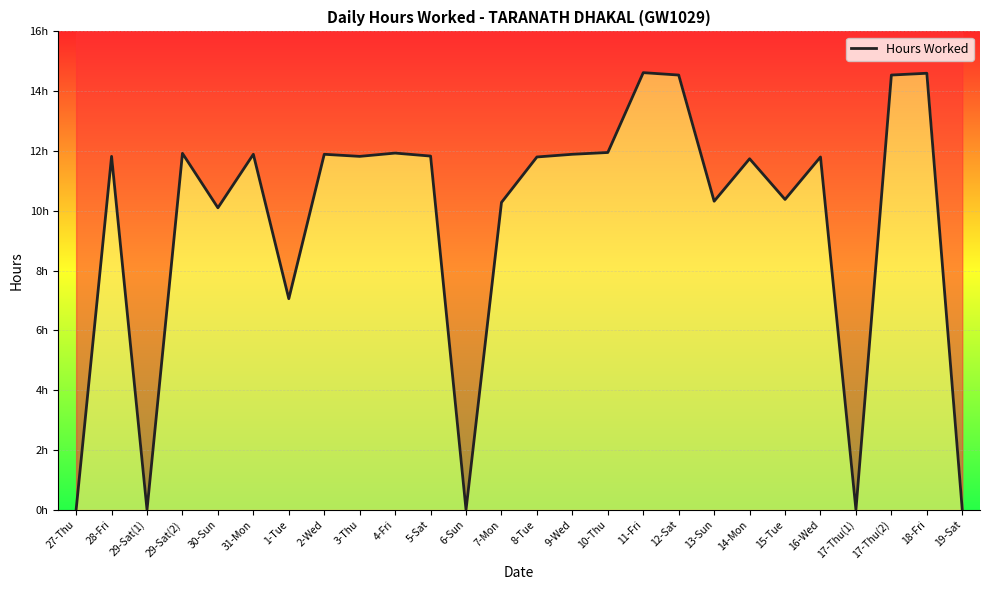

Where does the data first go above 11?

28-Fri